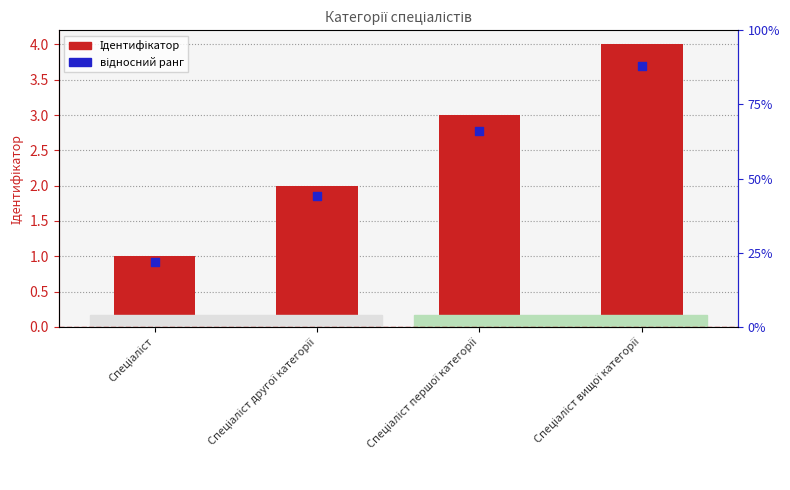

Which series contains the highest Y value?

відносний ранг